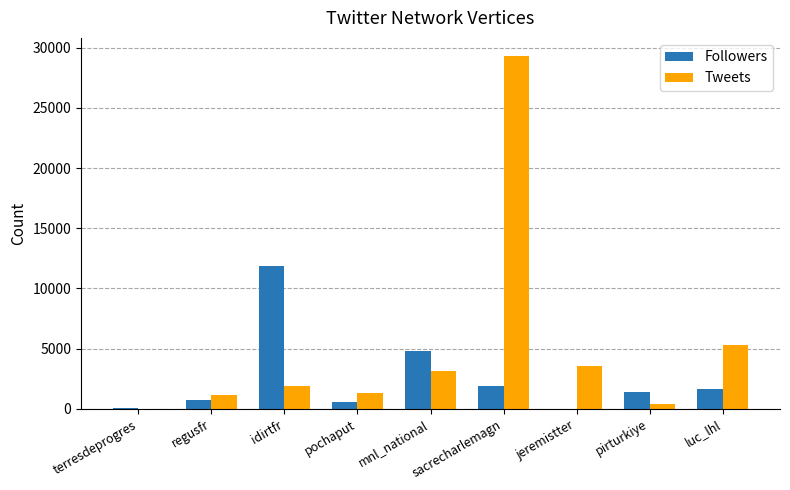

Is it true that Tweets equals 3518 at luc_lhl?

False